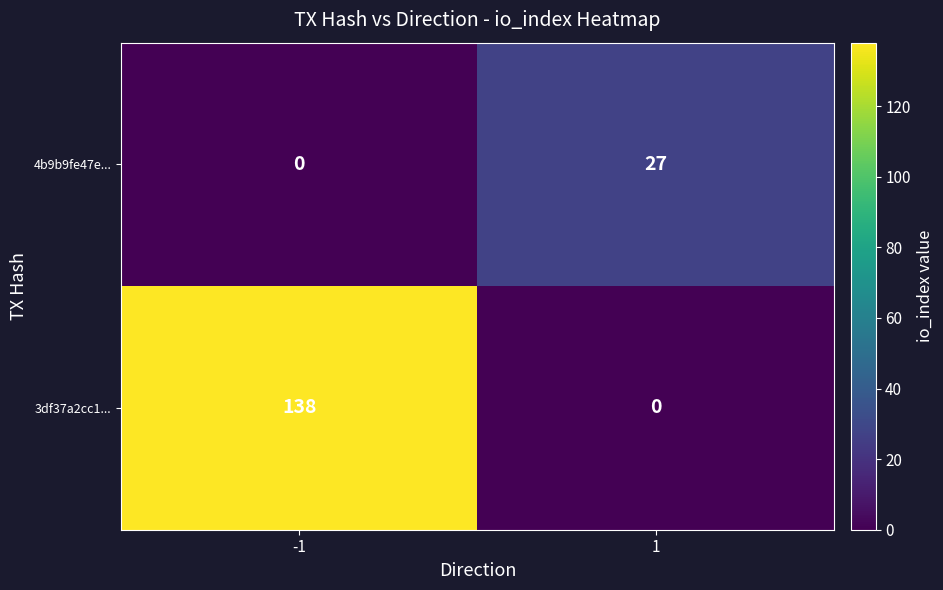

Which series has the largest total across all categories?

3df37a2cc1...